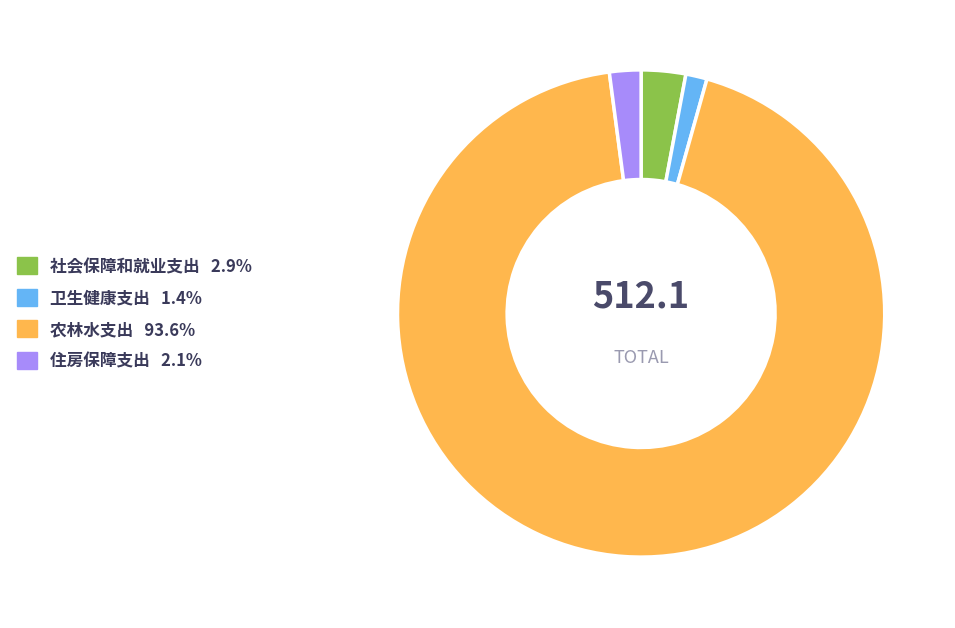

True or false: 卫生健康支出 accounts for 1% of the total.

True